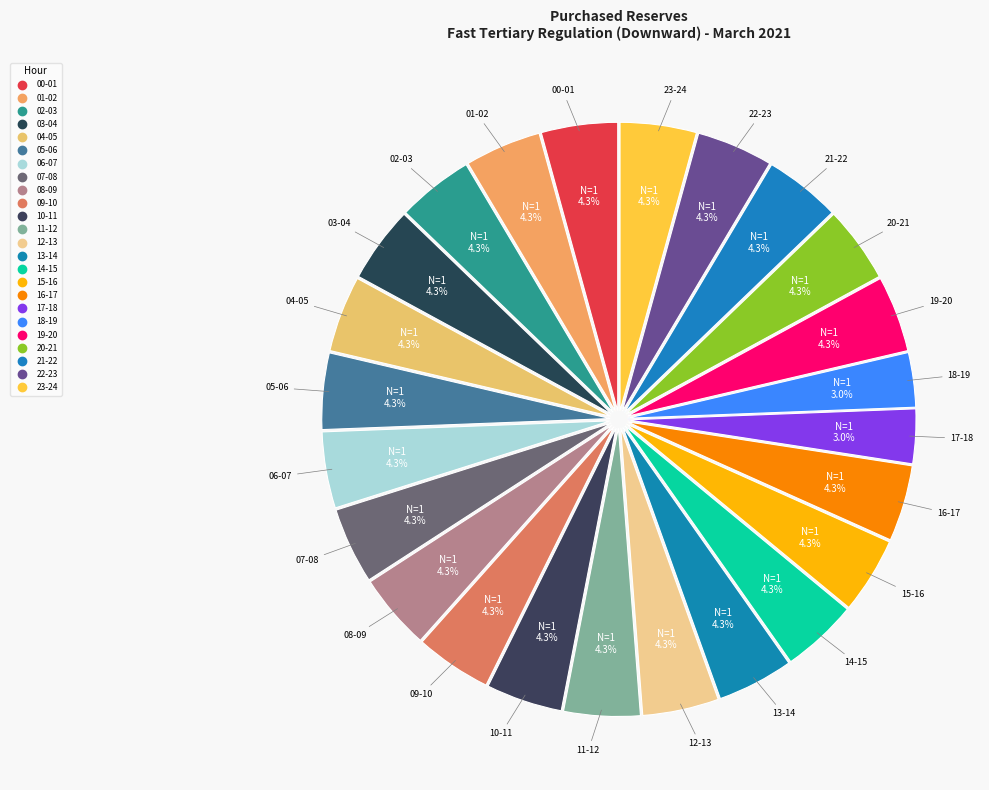

Is there a majority slice in this chart?

No